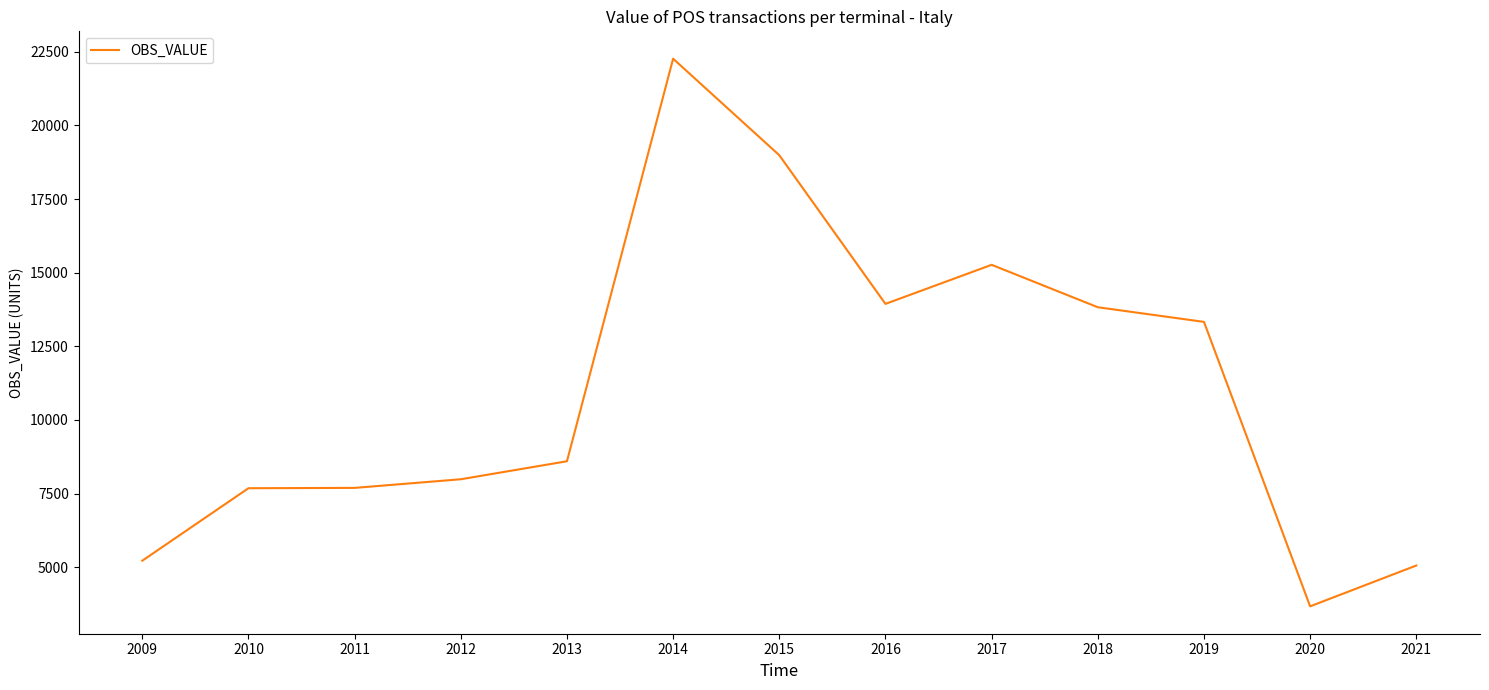

What is the sum of all values?

143497.4